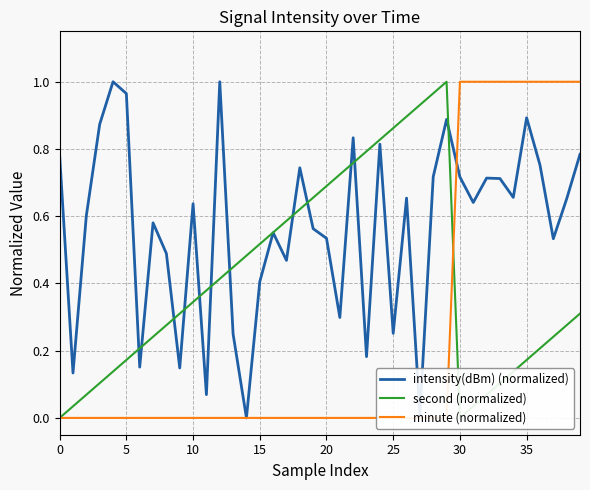

What is the total value across all series at 19?

1.2